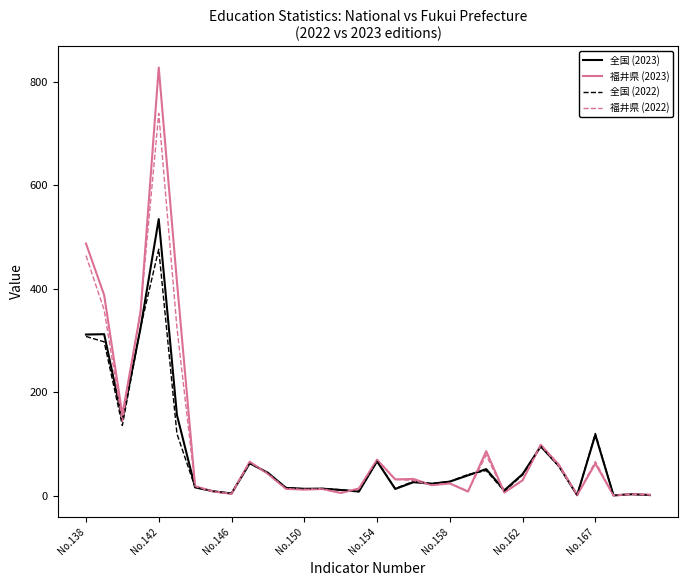

Which series has the widest spread of values?

福井県 (2023)